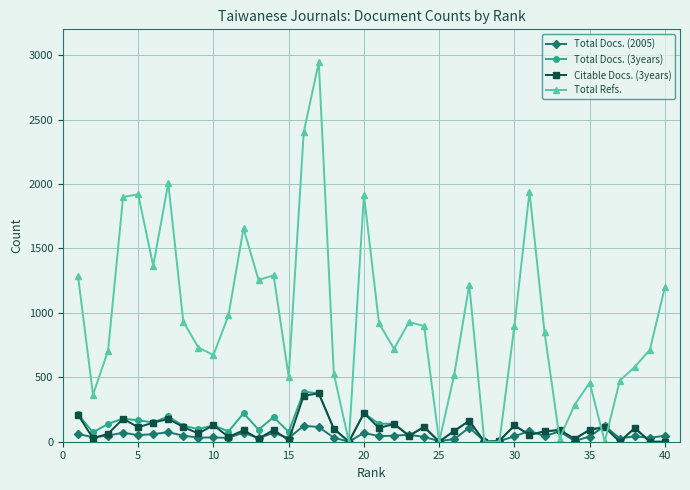

At how many categories does at least one series exceed 1083?

14